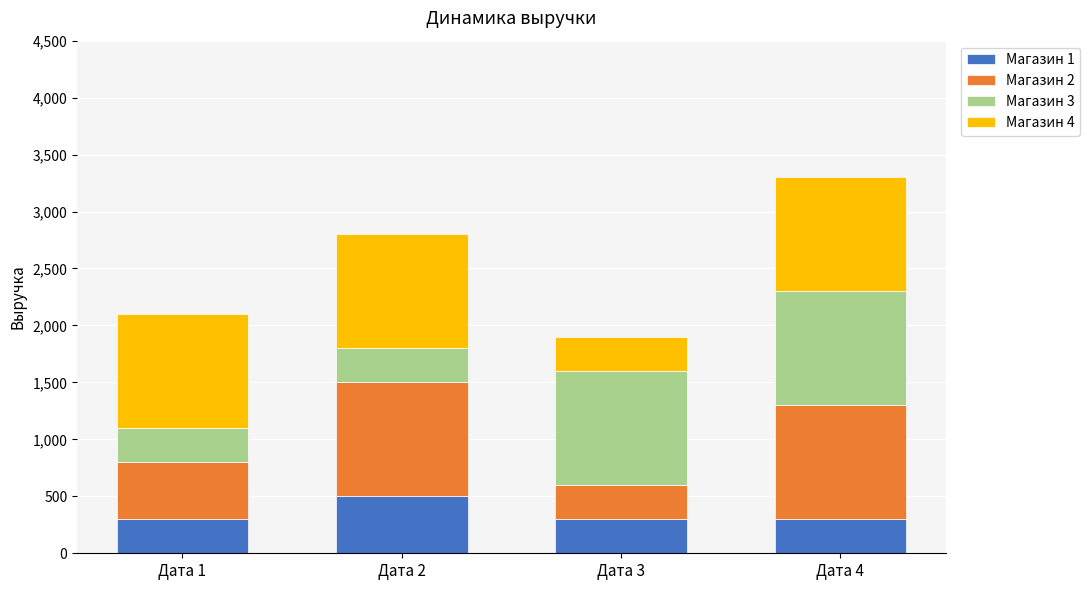

At which label does Магазин 1 reach its peak?

Дата 2